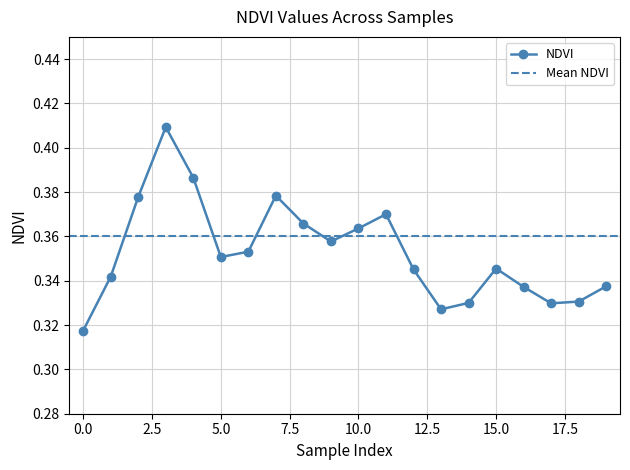

What is the value of the 11th point from the left?

0.4